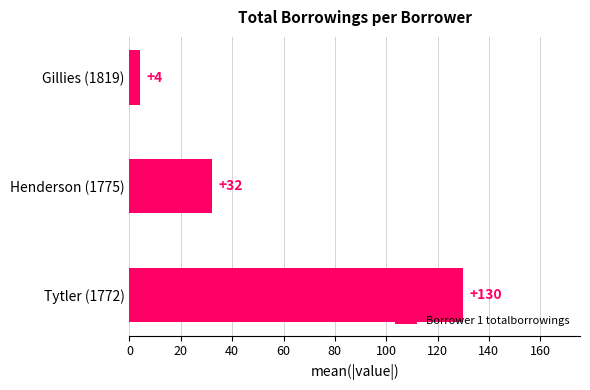

At which category does the chart reach its minimum across all series?

Gillies (1819)